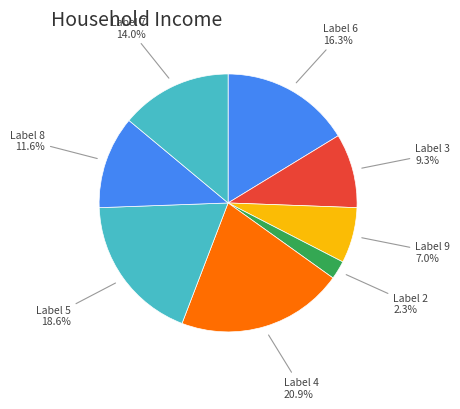

Does any single category account for the majority?

No